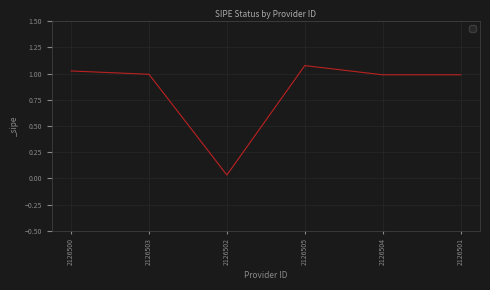

What is the difference between the values at 2126500 and 2126505?

0.1